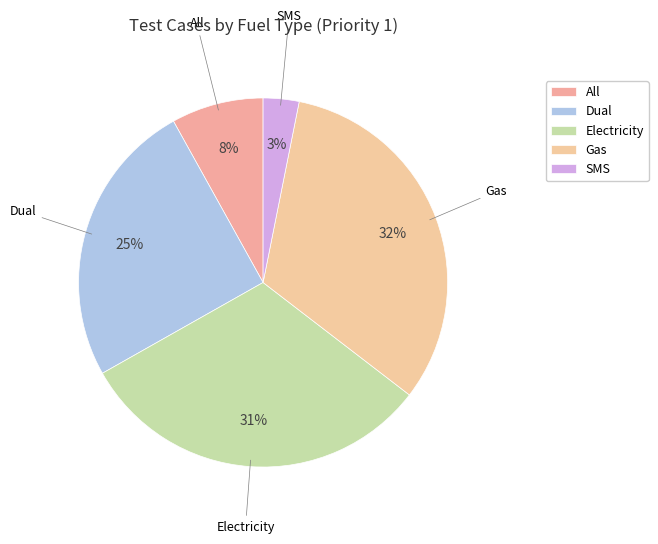

True or false: Gas accounts for 40% of the total.

False